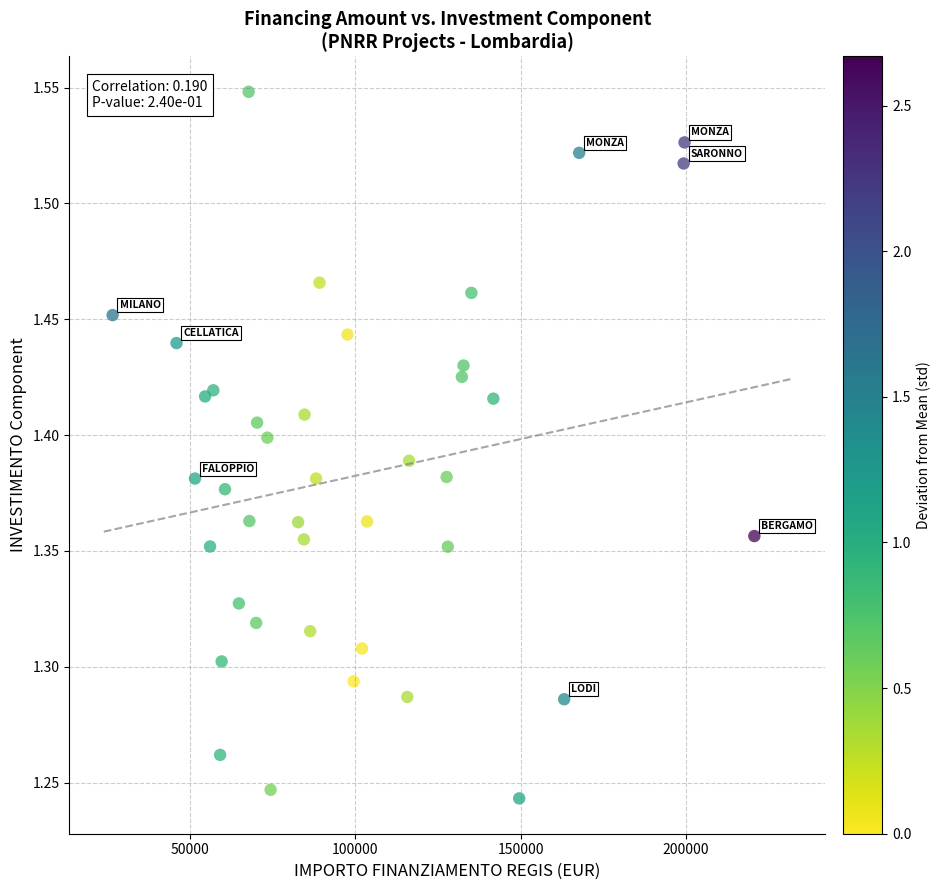

What is the range of Y values (max minus min)?

0.3